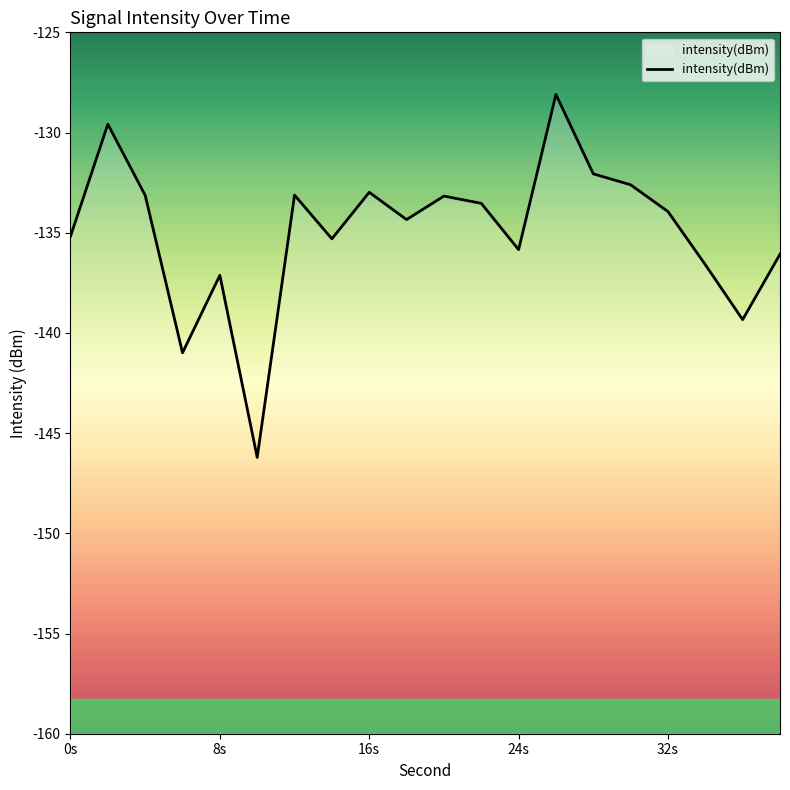

What is the average value?

-135.0